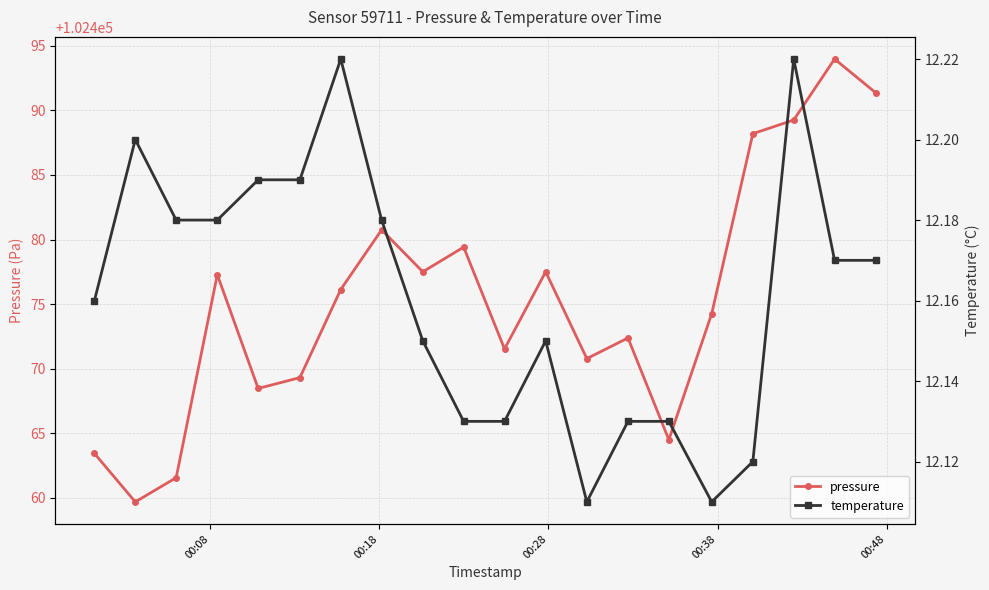

Reading left to right, list all the values displayed in this chart.

pressure: 102463.4	102459.7	102461.6	102477.3	102468.5	102469.3	102476.1	102480.8	102477.5	102479.4	102471.5	102477.5	102470.8	102472.4	102464.5	102474.2	102488.2	102489.2	102494.0	102491.3
temperature: 12.2	12.2	12.2	12.2	12.2	12.2	12.2	12.2	12.2	12.1	12.1	12.2	12.1	12.1	12.1	12.1	12.1	12.2	12.2	12.2